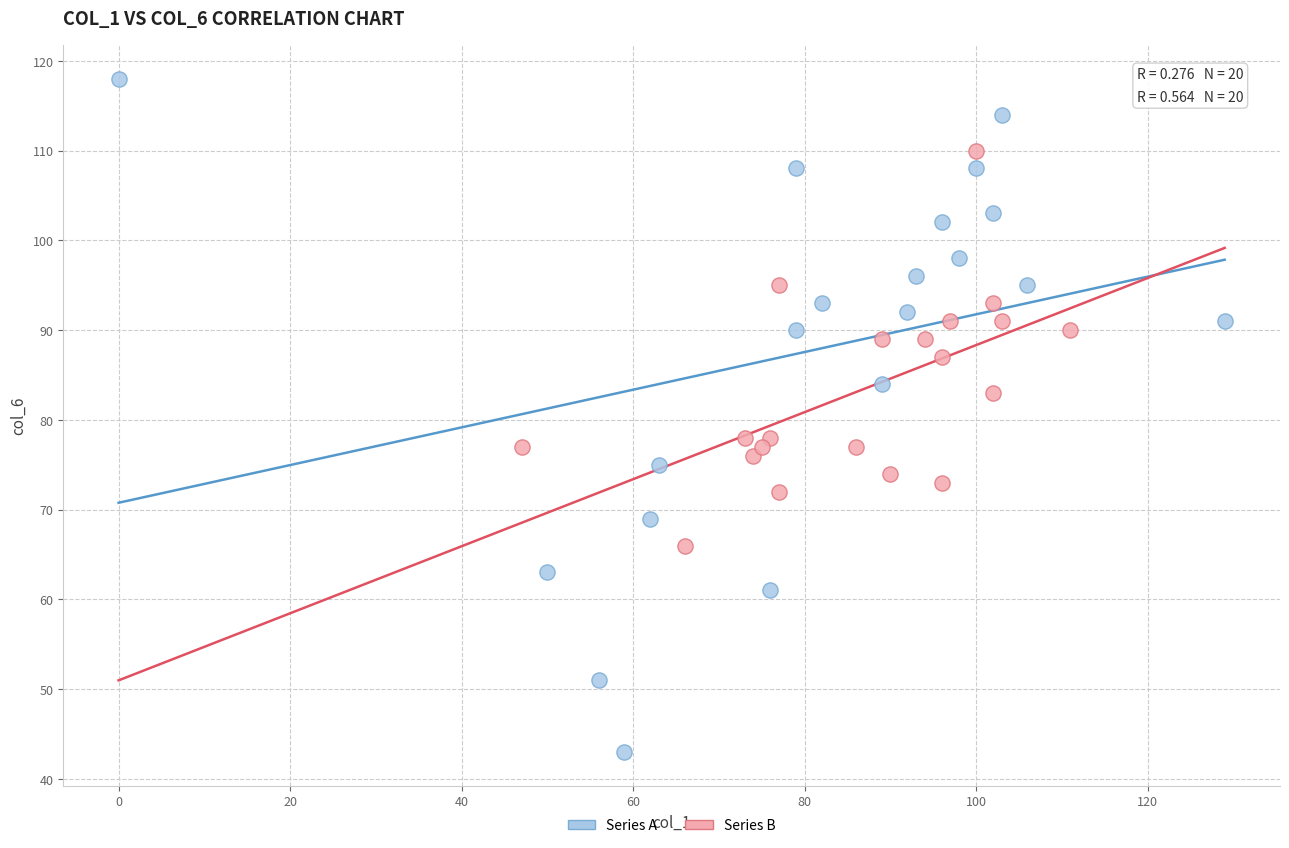

Which series reaches the maximum Y coordinate?

Series A